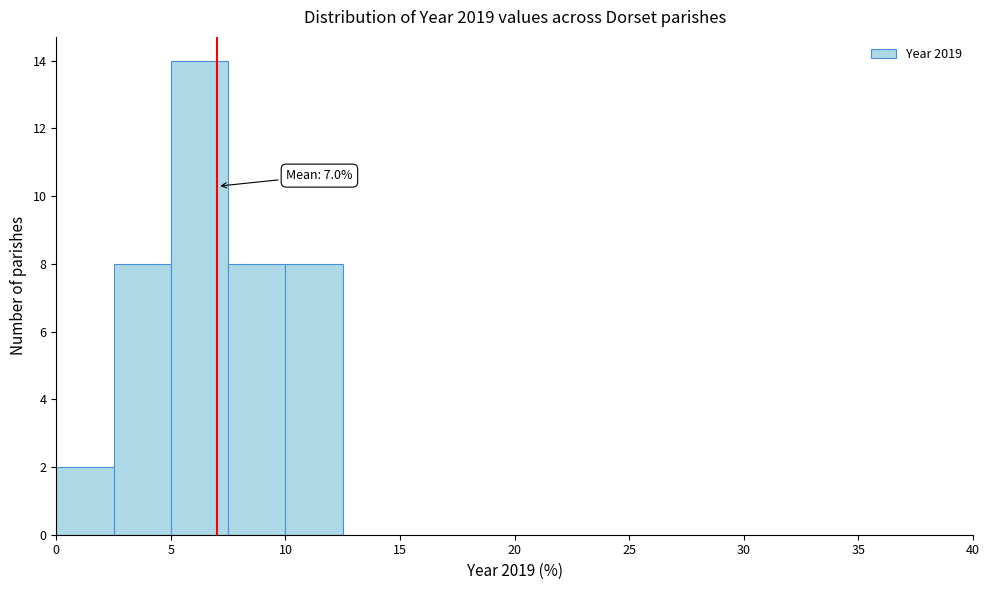

Which range on the x-axis has the tallest bar?

5.0 to 7.5